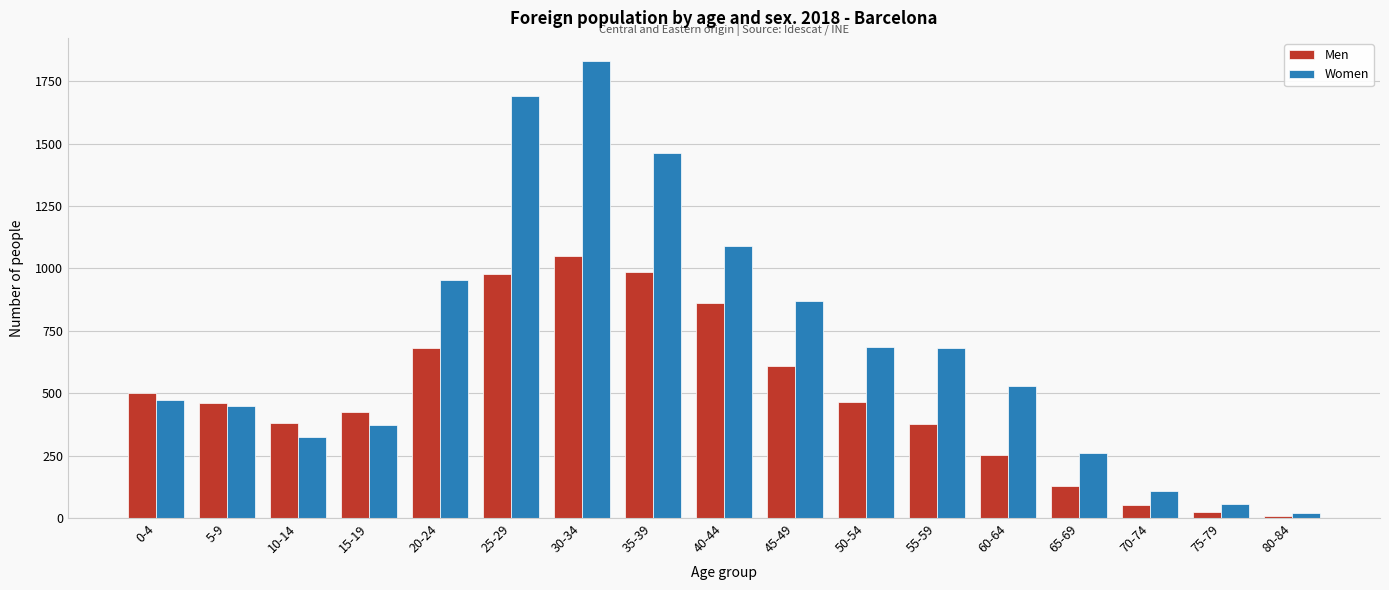

What is the average value of the Women series?

697